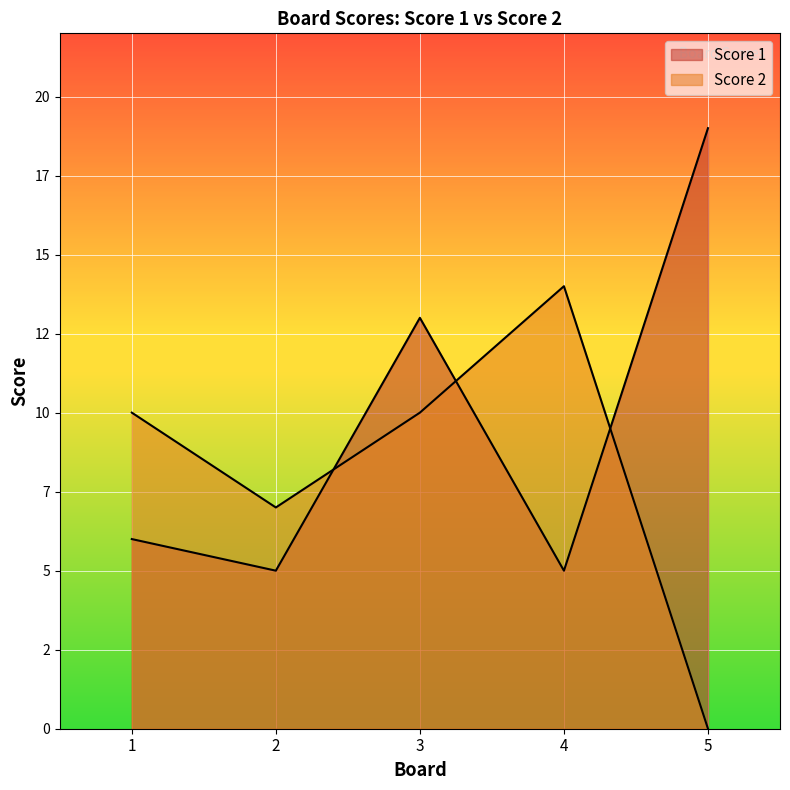

How many values in the Score 1 series exceed 6?

2